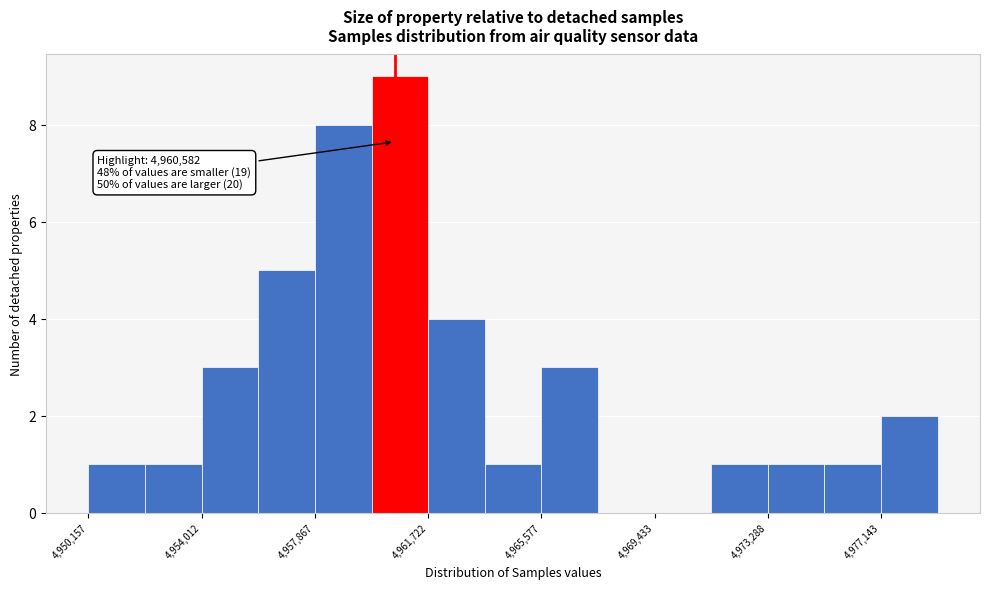

Around what value on the x-axis is the tallest bar? Give the approximate position of its centre, as read against the axis.

4961000